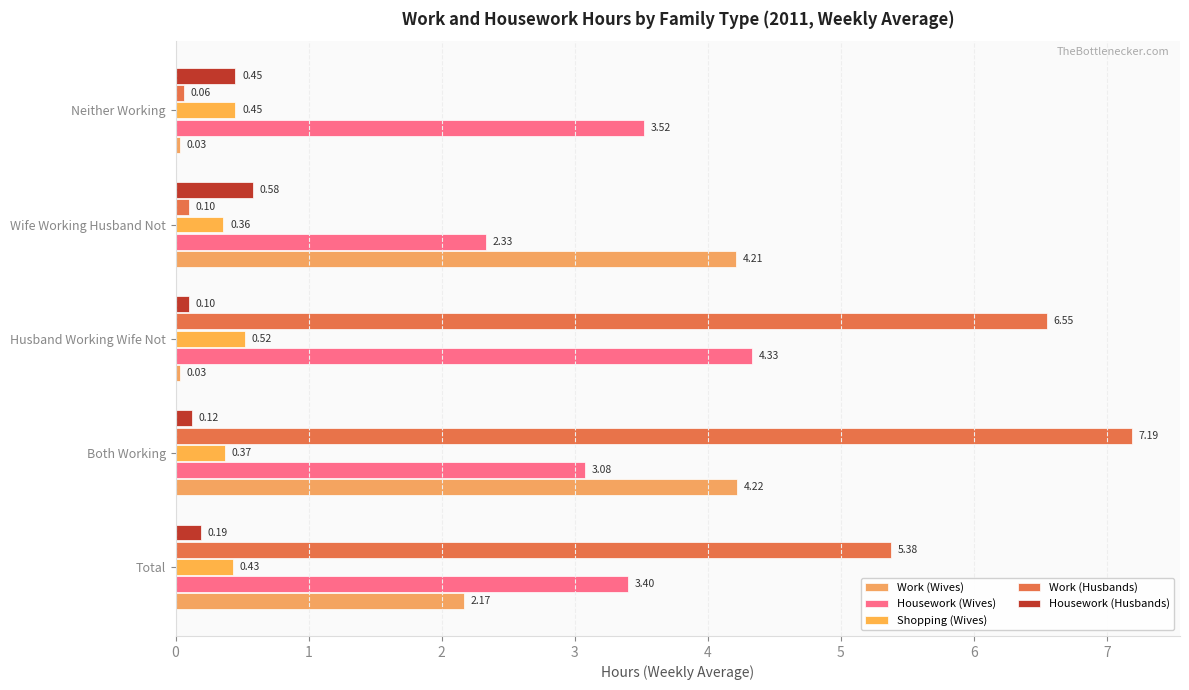

How many series are shown in this chart?

5